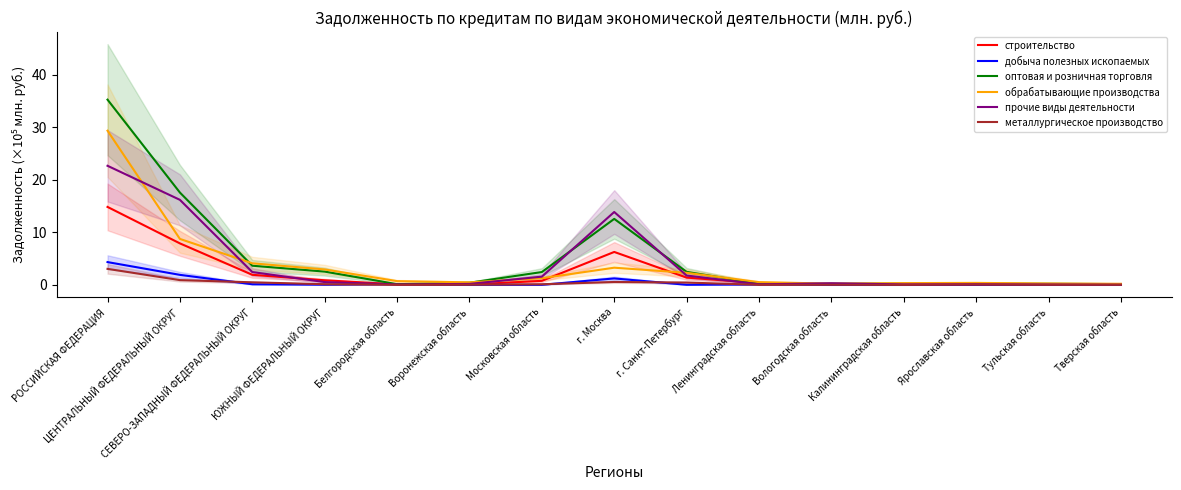

Is it true that металлургическое производство equals 0.5 at ЦЕНТРАЛЬНЫЙ ФЕДЕРАЛЬНЫЙ ОКРУГ?

False